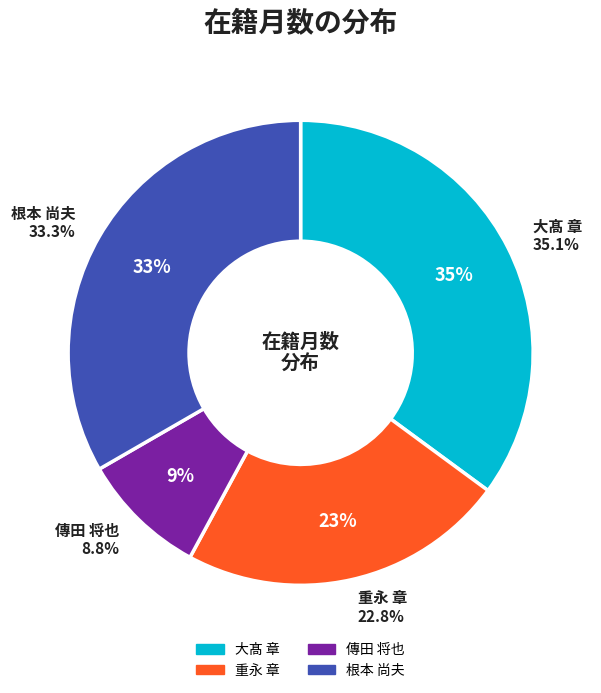

Rank the categories by value from highest to lowest.

大髙 章, 根本 尚夫, 重永 章, 傳田 将也